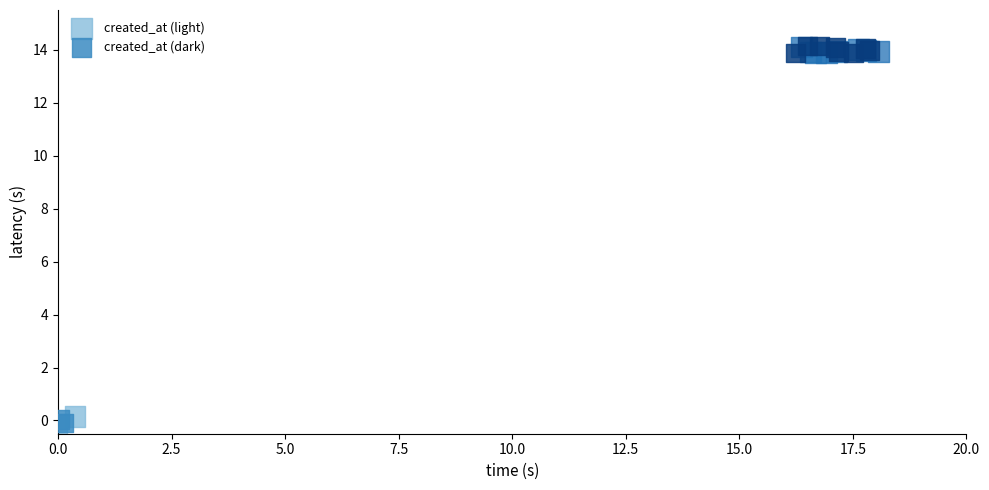

What are all the series names shown in the legend?

created_at (light), created_at (dark)